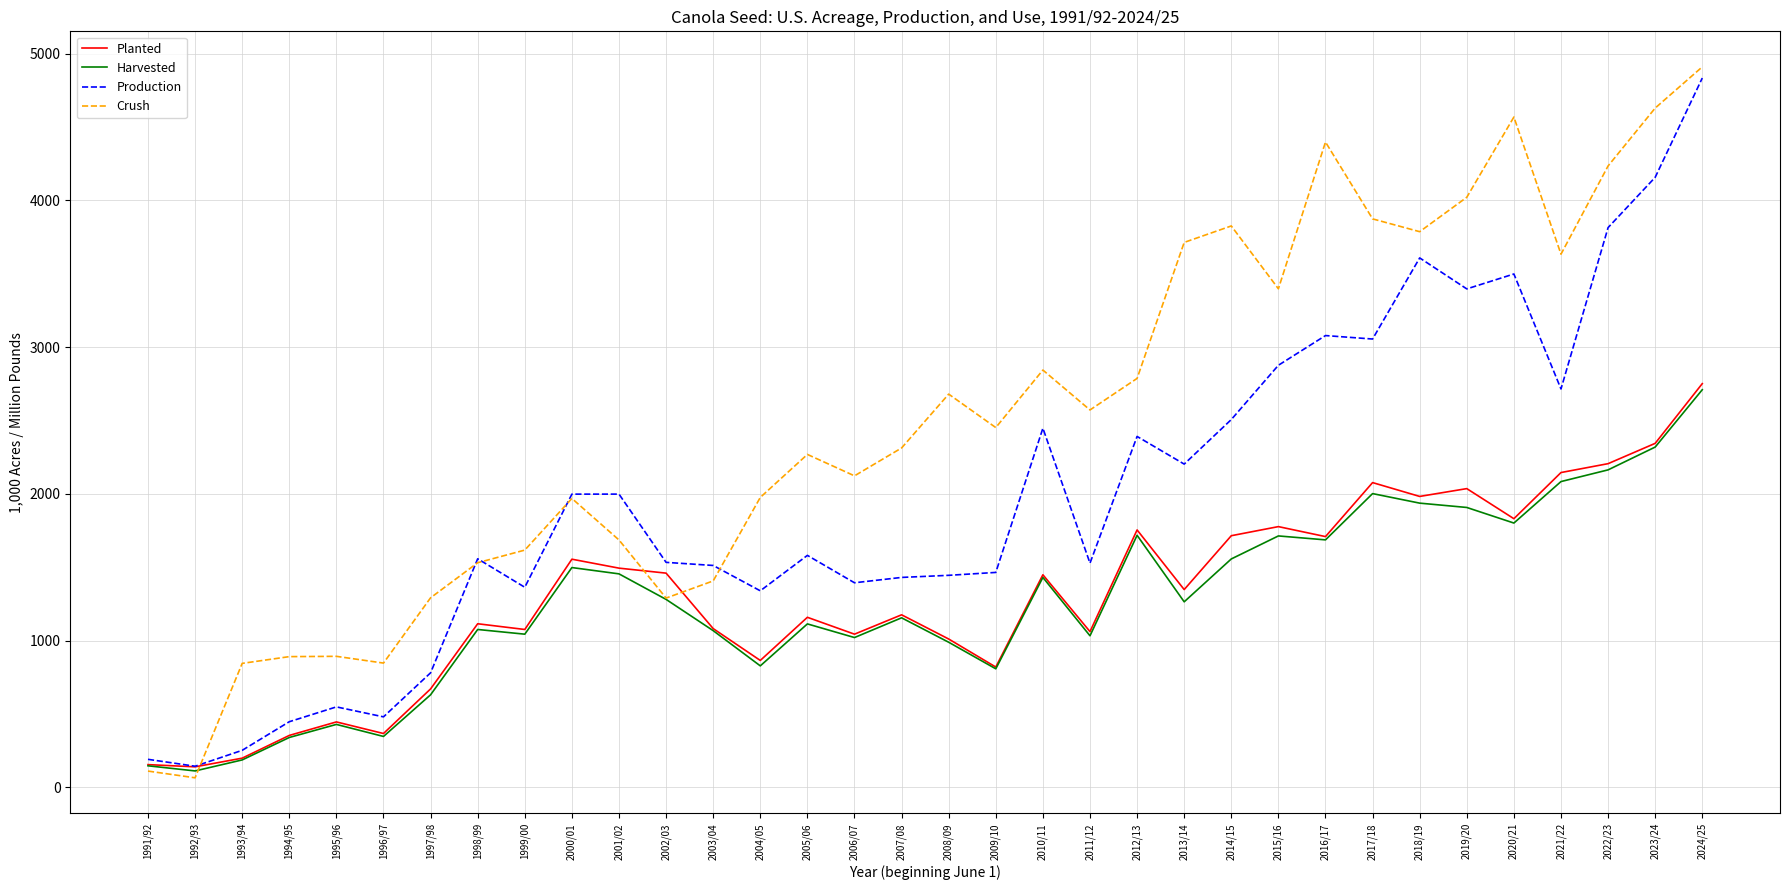

Which label corresponds to the smallest value in the chart?

1992/93